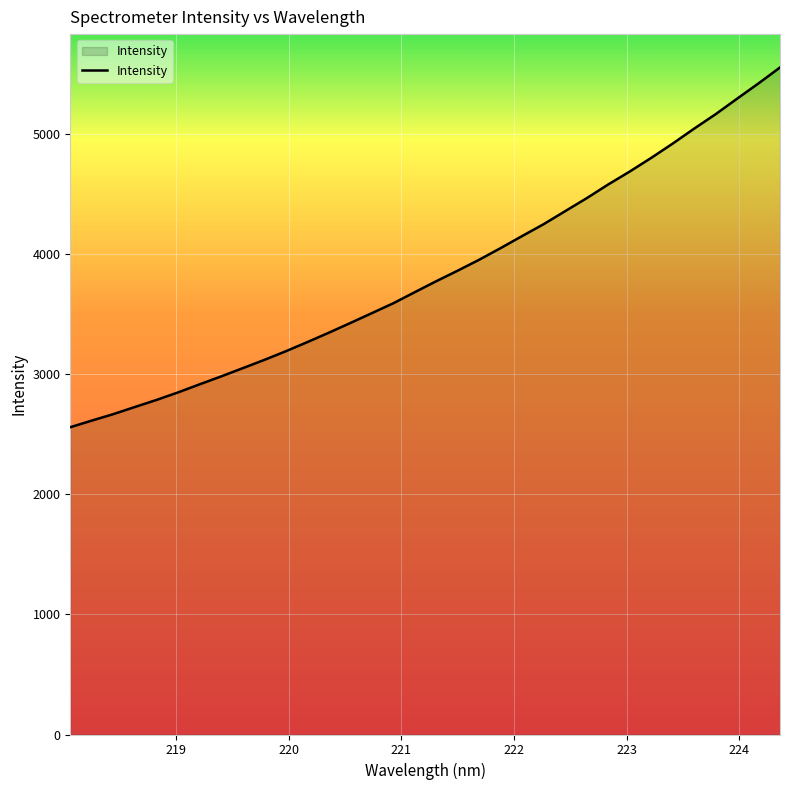

How many categories are shown in the chart?

34